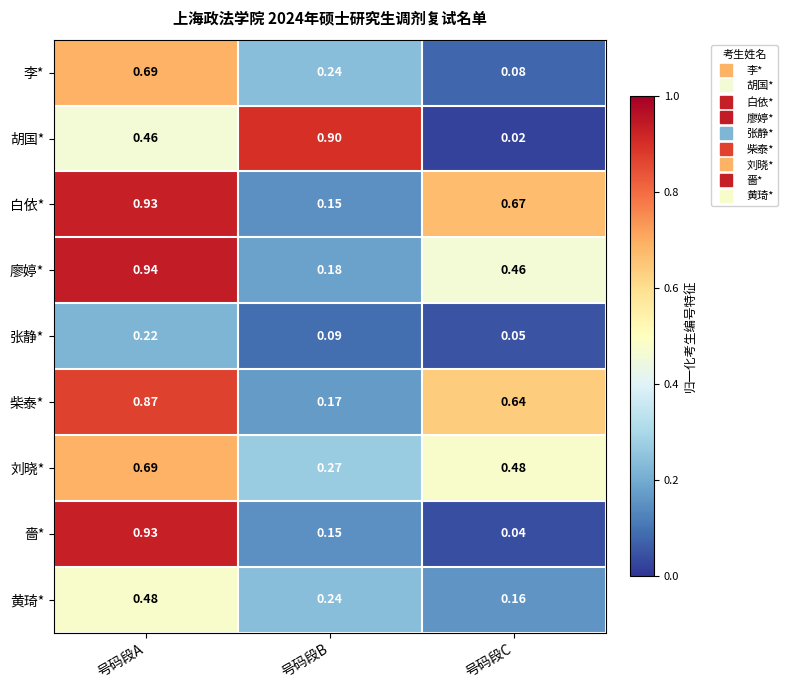

What is the maximum value shown in the chart?

0.9